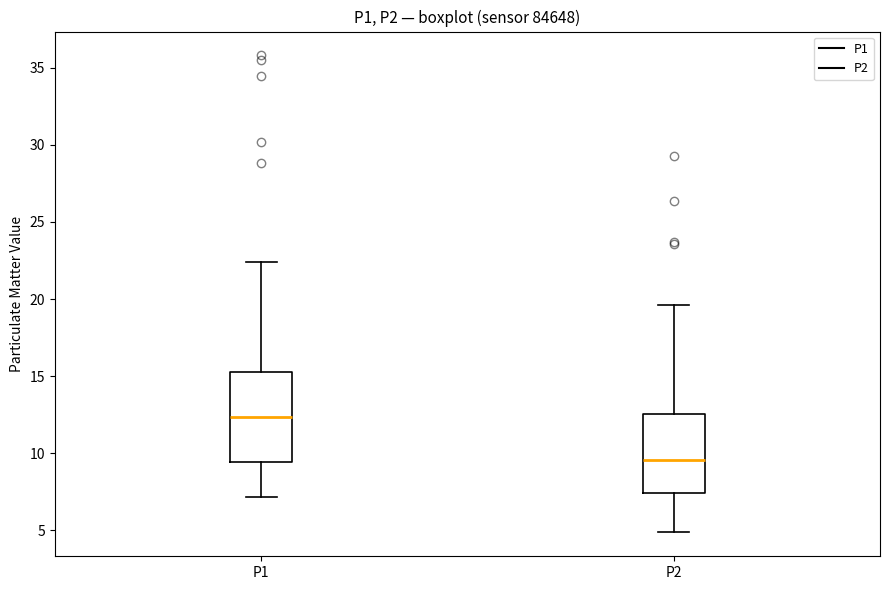

Where is the upper edge of the box for P2 on the y-axis? The values are not printed on the chart, so give them approximately, as read against the axis.

12.5